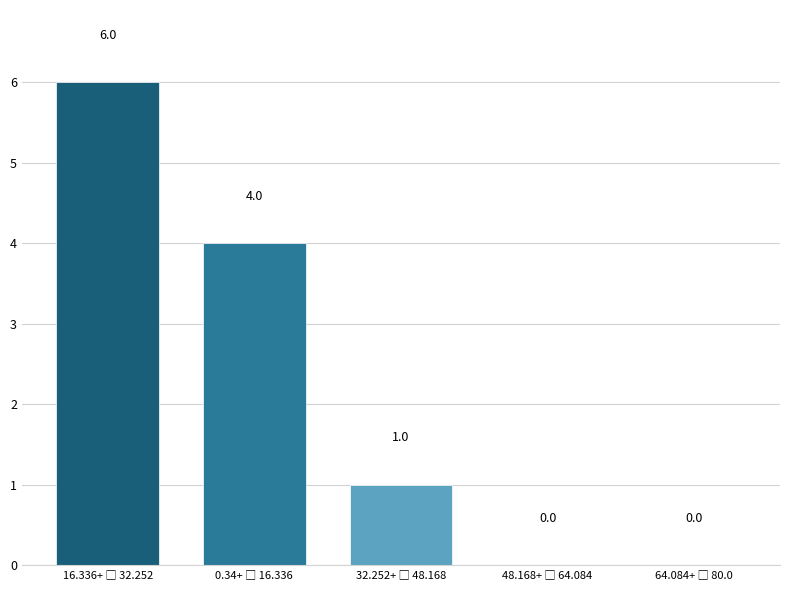

What is the maximum value shown in the chart?

6